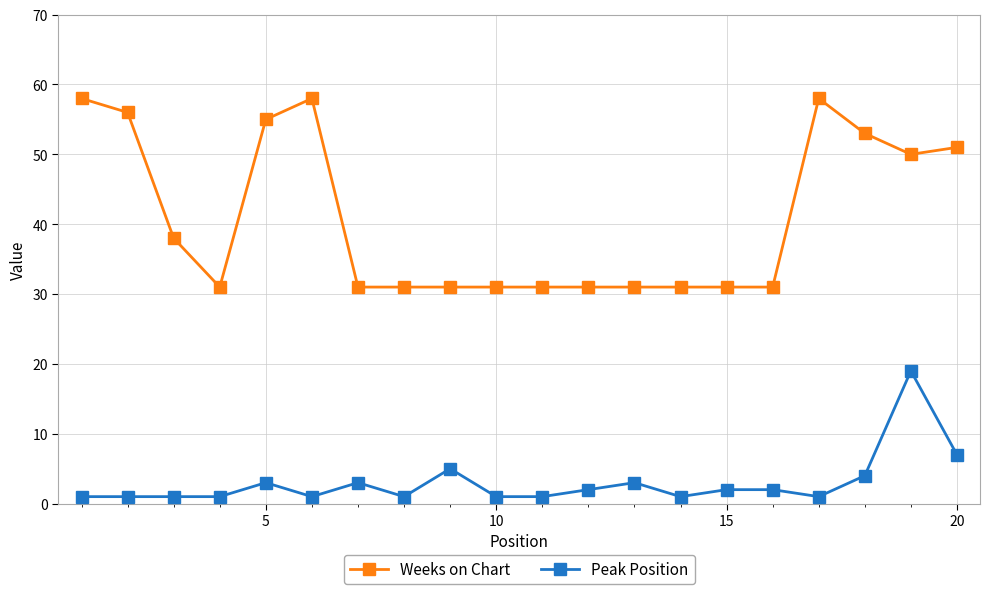

True or false: Peak Position and Weeks on Chart cross at least once.

False